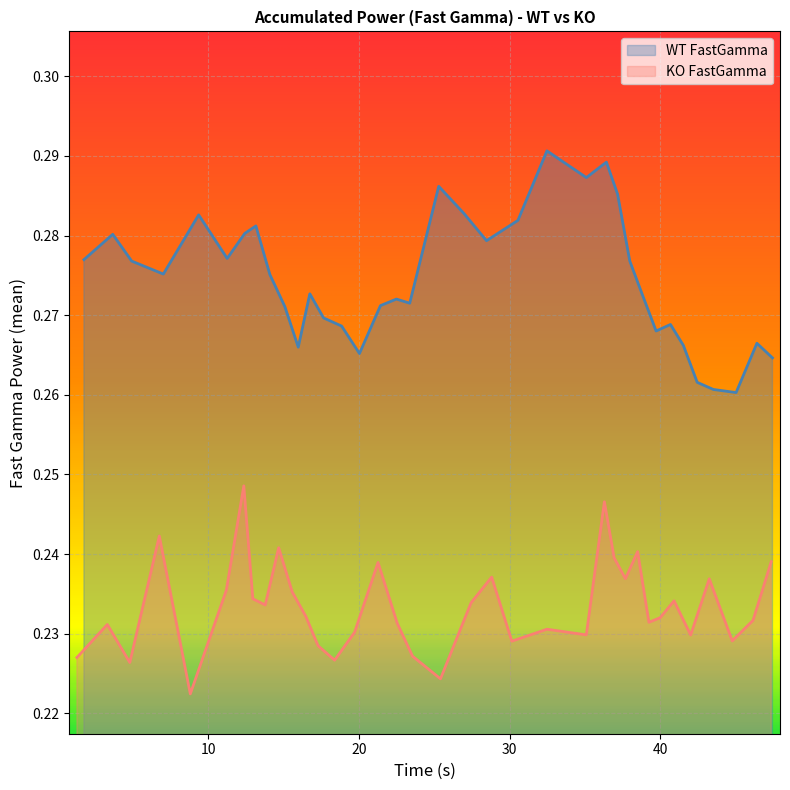

Is it true that KO_FastGamma equals 0.3 at 30?

False